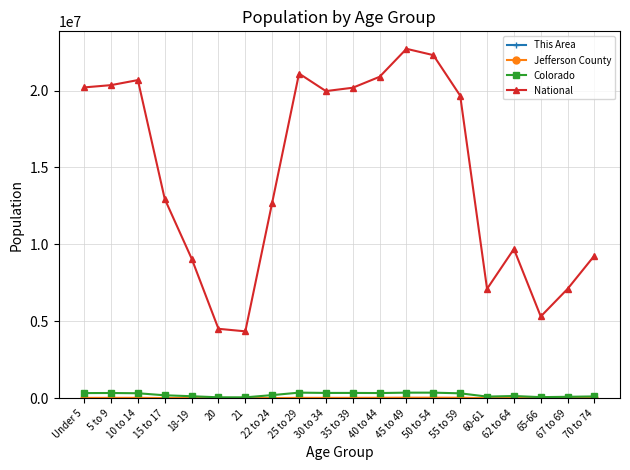

What is the value of the Colorado point at the 1st from the left?

343960